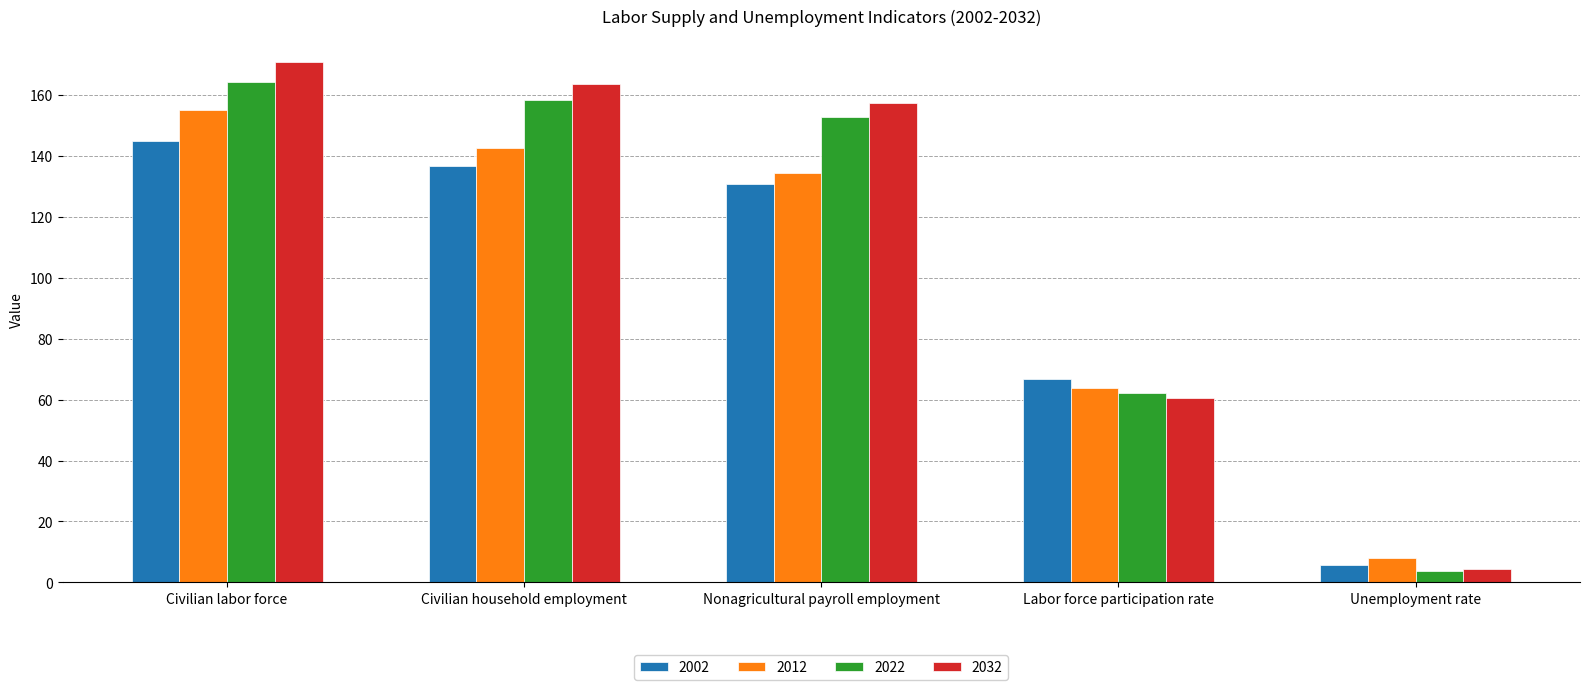

What is the sum of all 2022 values?

541.0